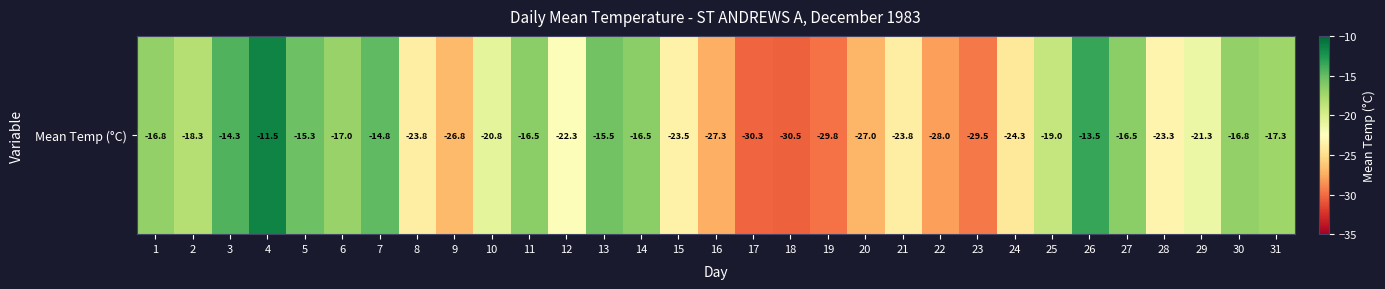

Between 16 and 3, which is larger?

3